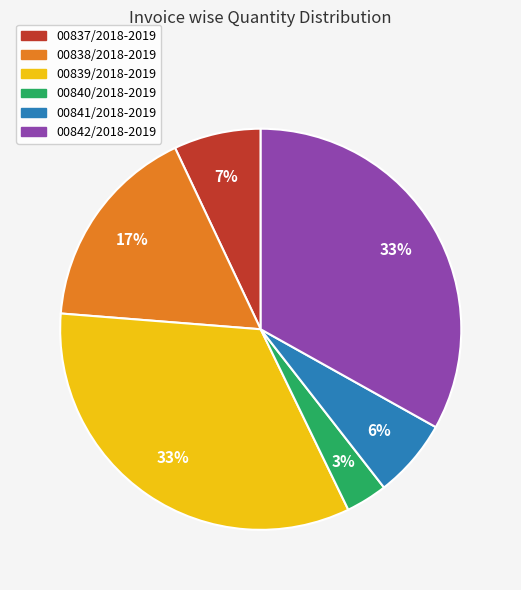

Do 00839/2018-2019 and 00841/2018-2019 together represent more than half of the pie?

No